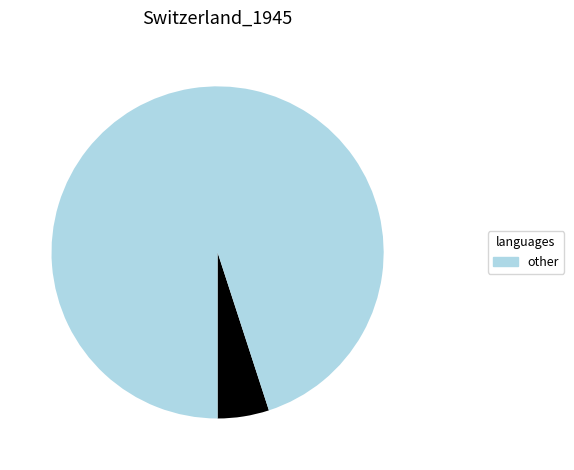

Is there any slice that represents more than half of the pie?

Yes